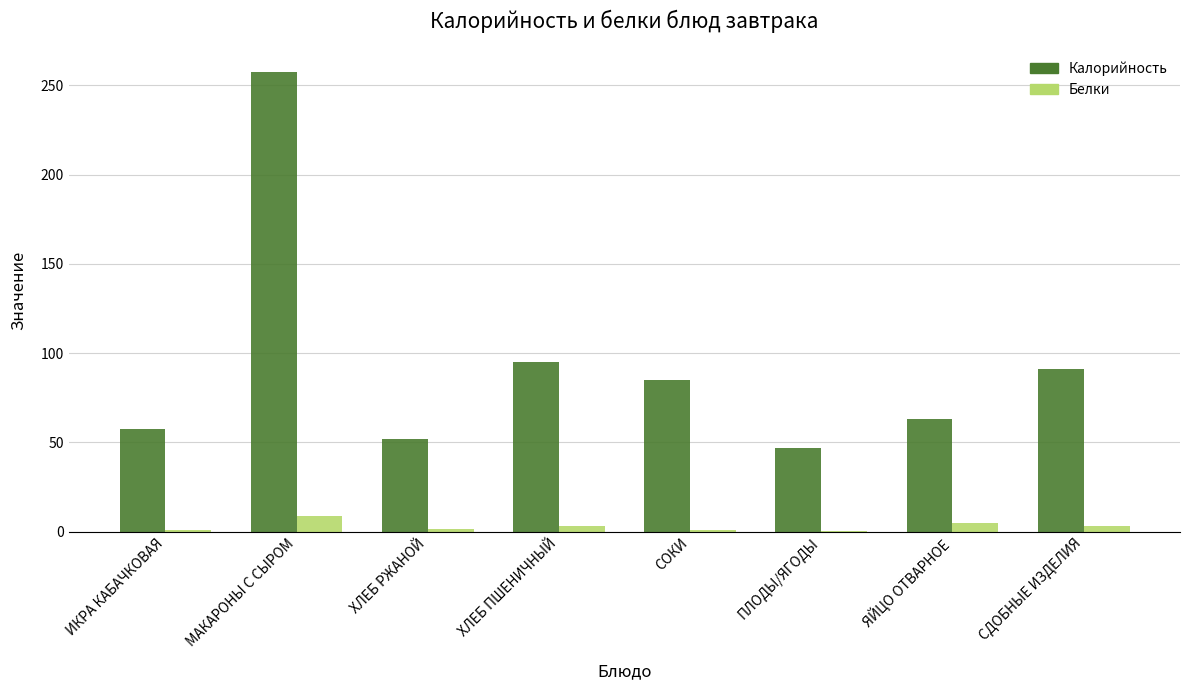

Is the value of Калорийность at ХЛЕБ РЖАНОЙ greater than the value of Белки at МАКАРОНЫ С СЫРОМ?

Yes